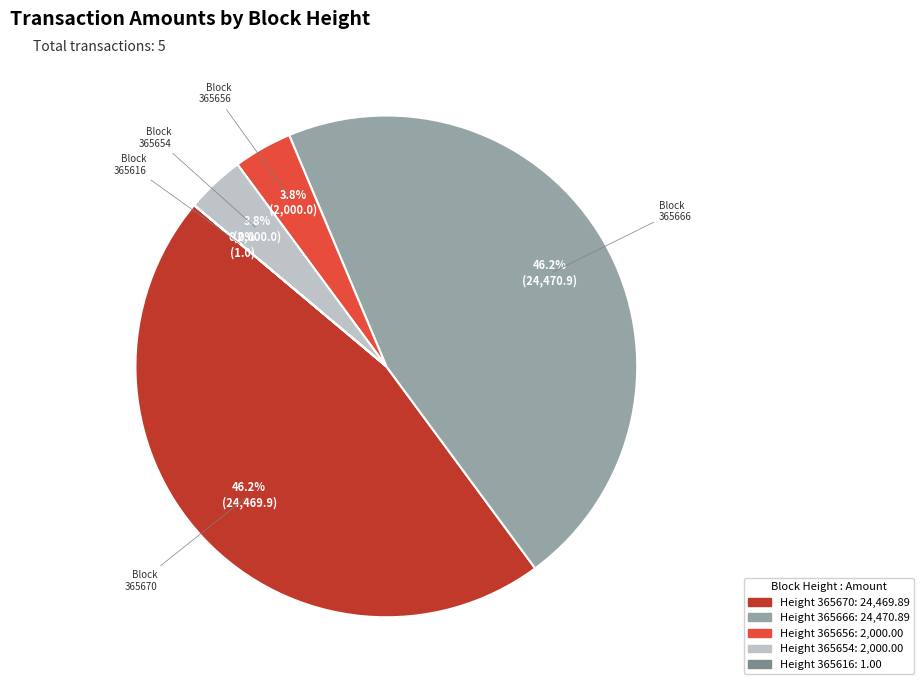

Is there a majority slice in this chart?

No